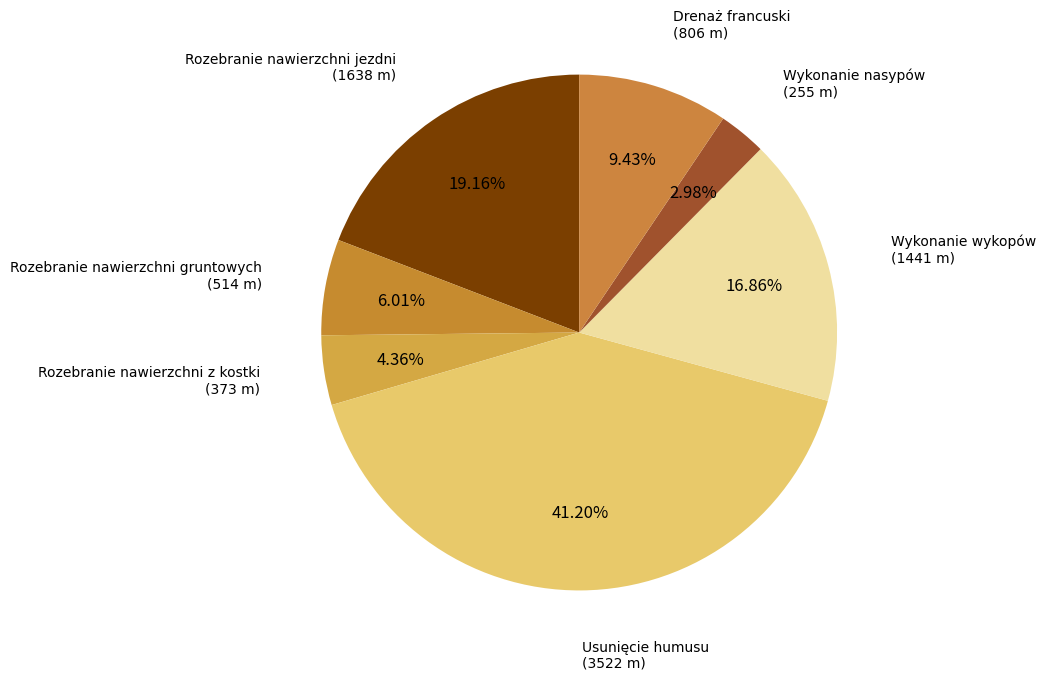

How many segments does this pie chart have?

7